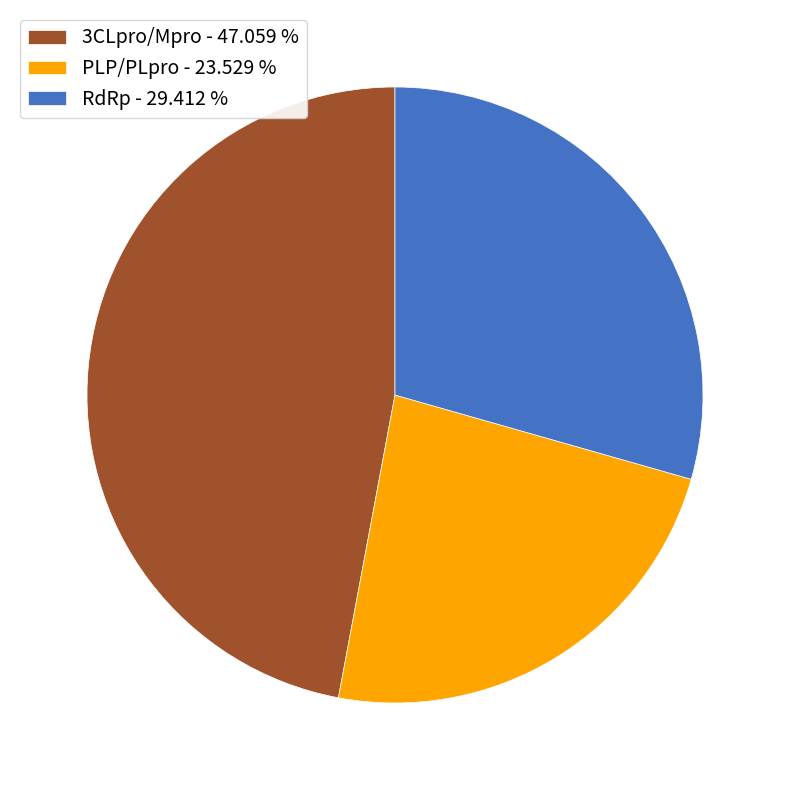

Which has a higher value, PLP/PLpro or RdRp?

RdRp